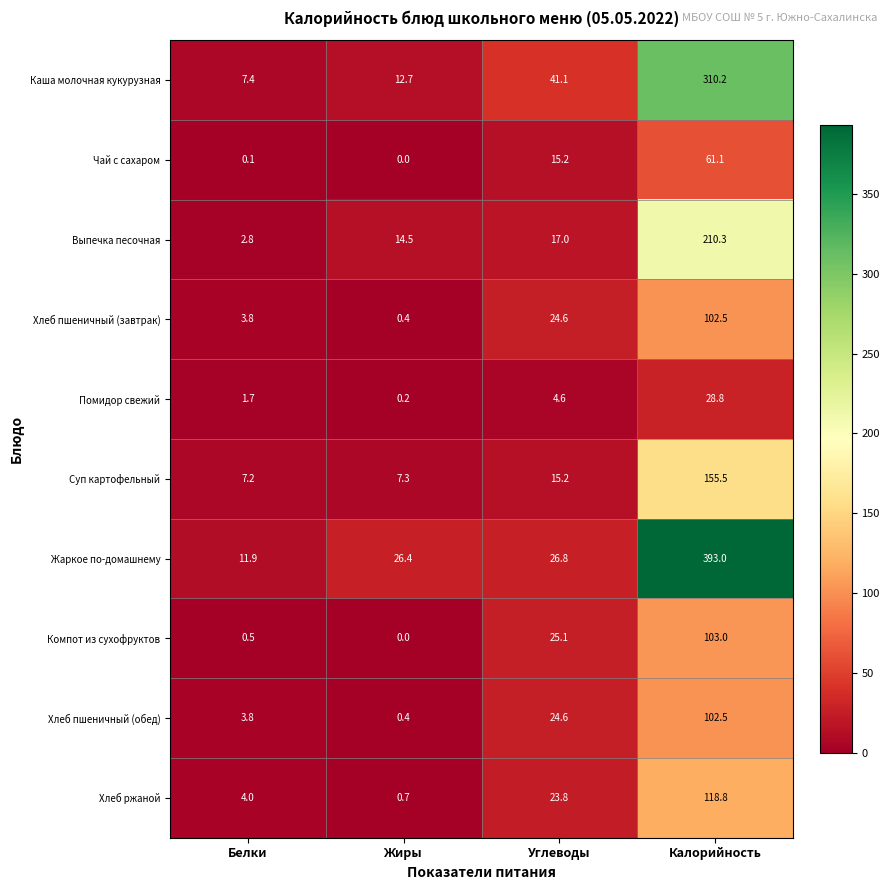

Is it true that Компот из сухофруктов equals 16.4 at Углеводы?

False